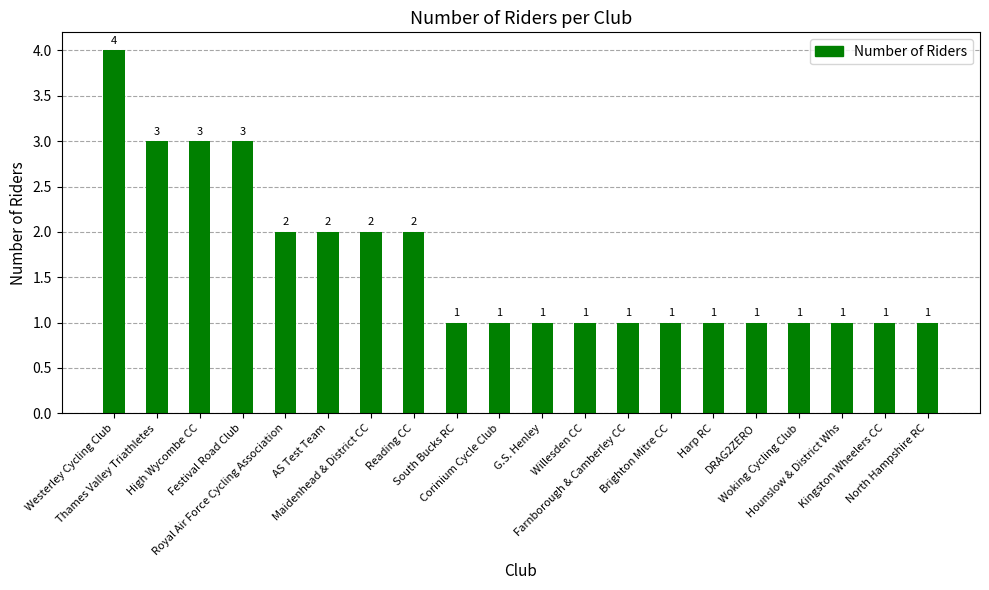

Count the values in the range 1 to 2.

16